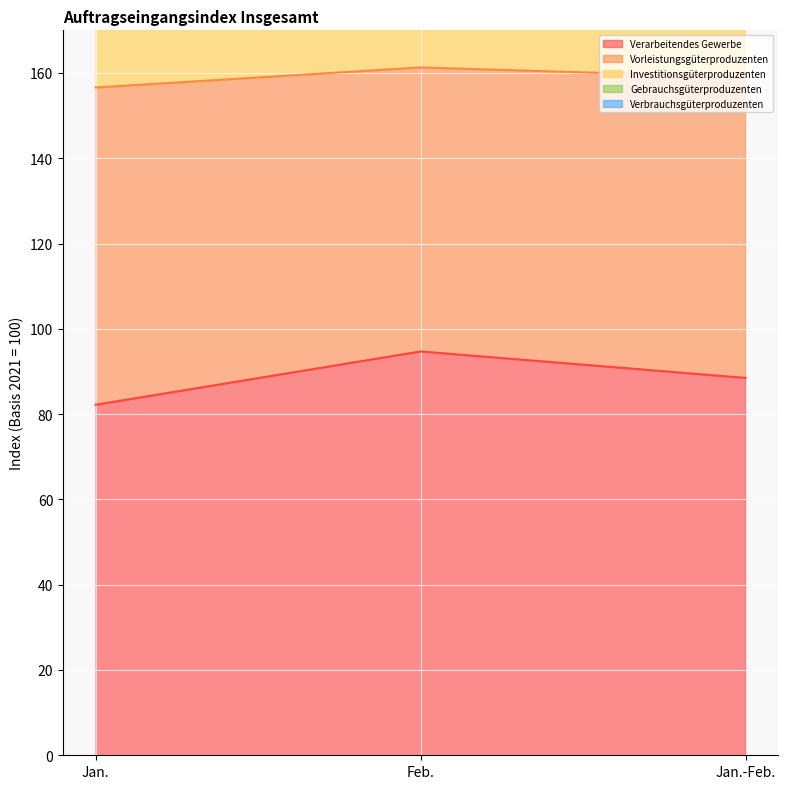

How many categories are shown in the chart?

3